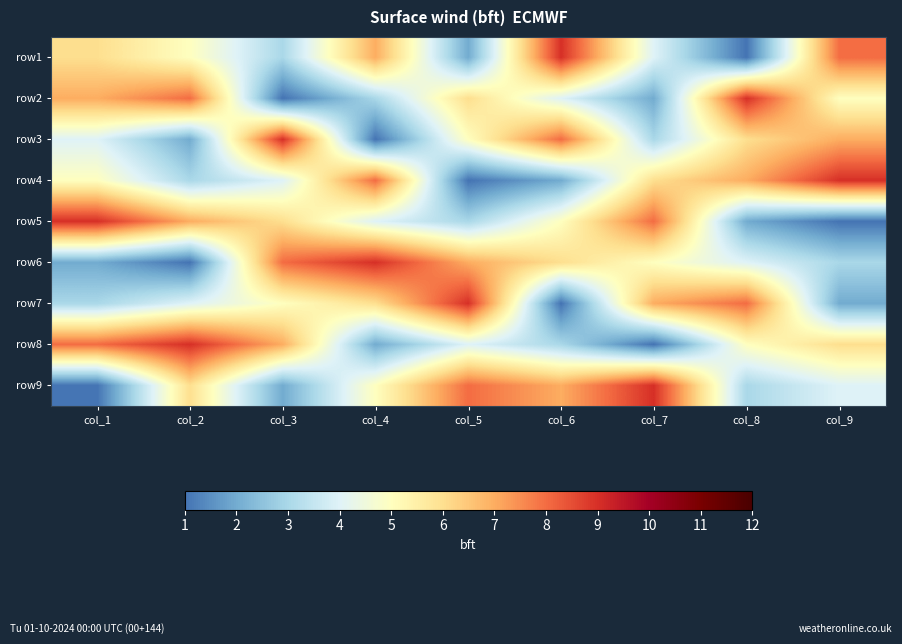

How many series are shown in this chart?

9